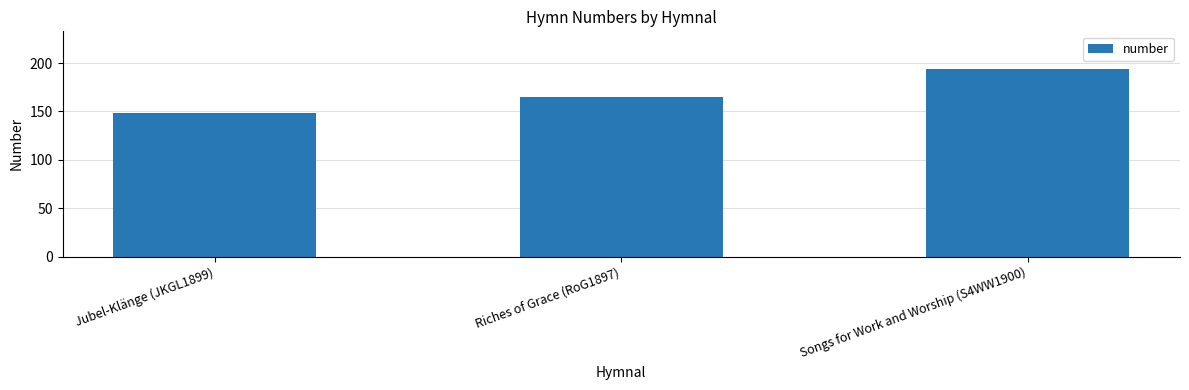

Between Riches of Grace (RoG1897) and Jubel-Klänge (JKGL1899), which is larger?

Riches of Grace (RoG1897)